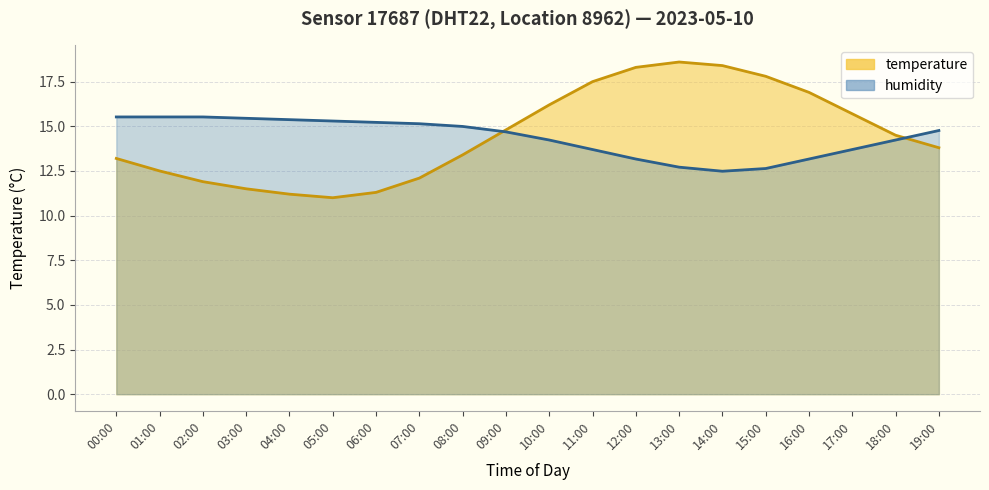

At how many categories does at least one series exceed 13?

20